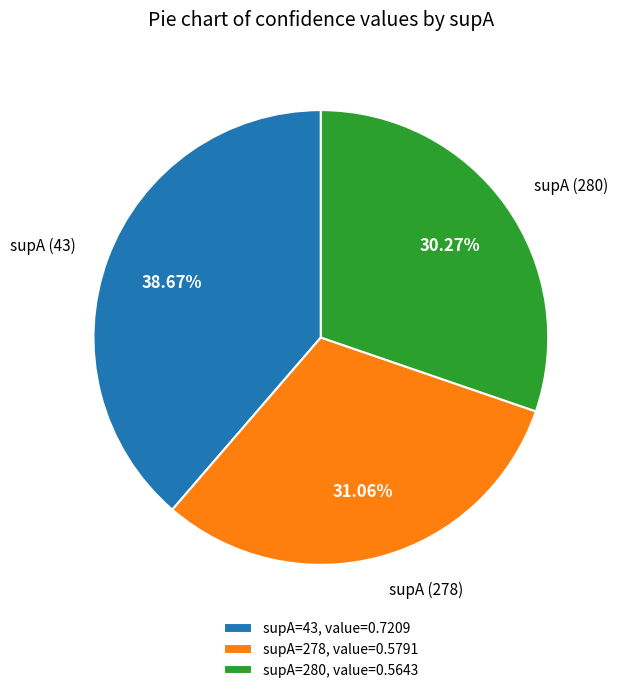

What percentage is the supA=280 slice, to the nearest percent?

30%